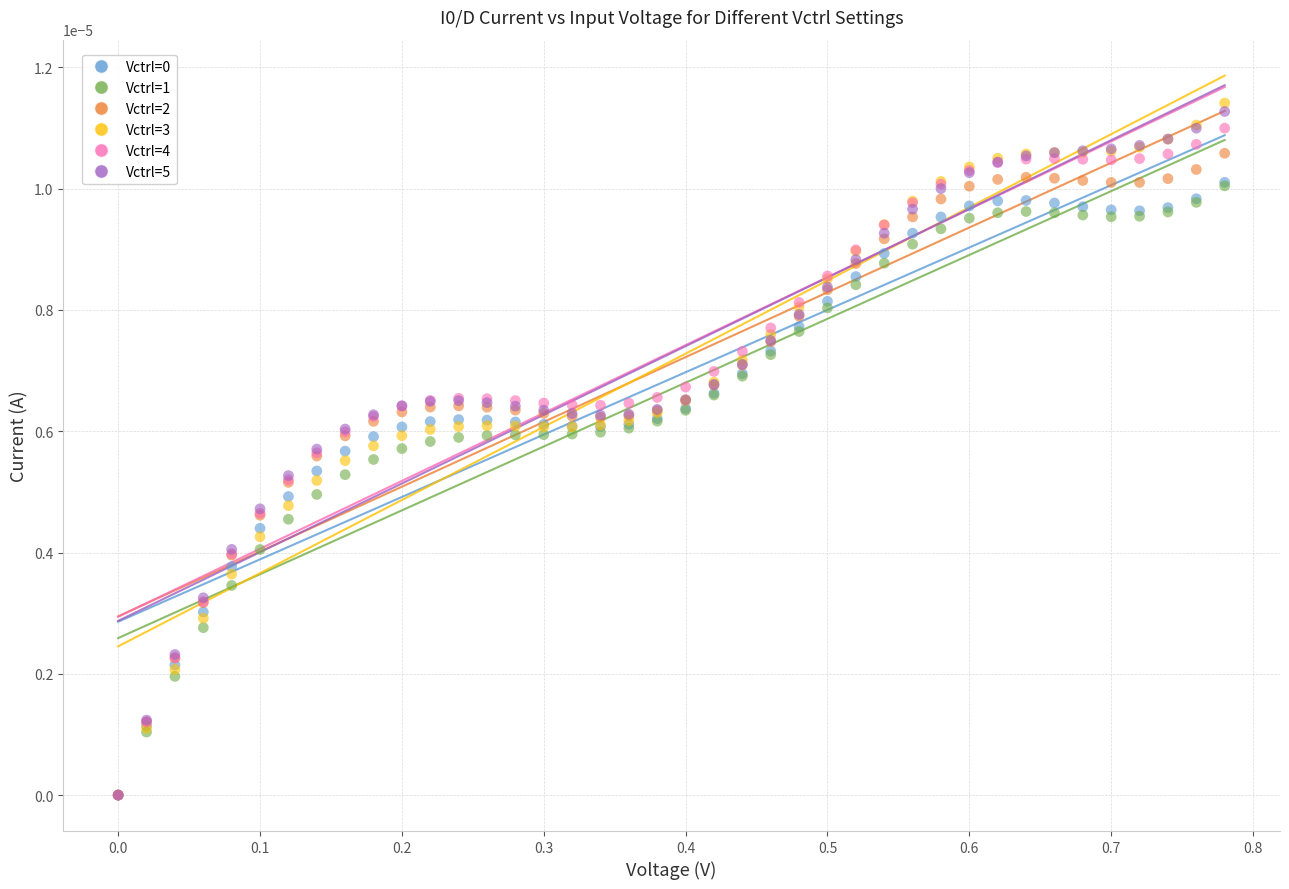

Which series reaches the maximum Y coordinate?

Vctrl=3